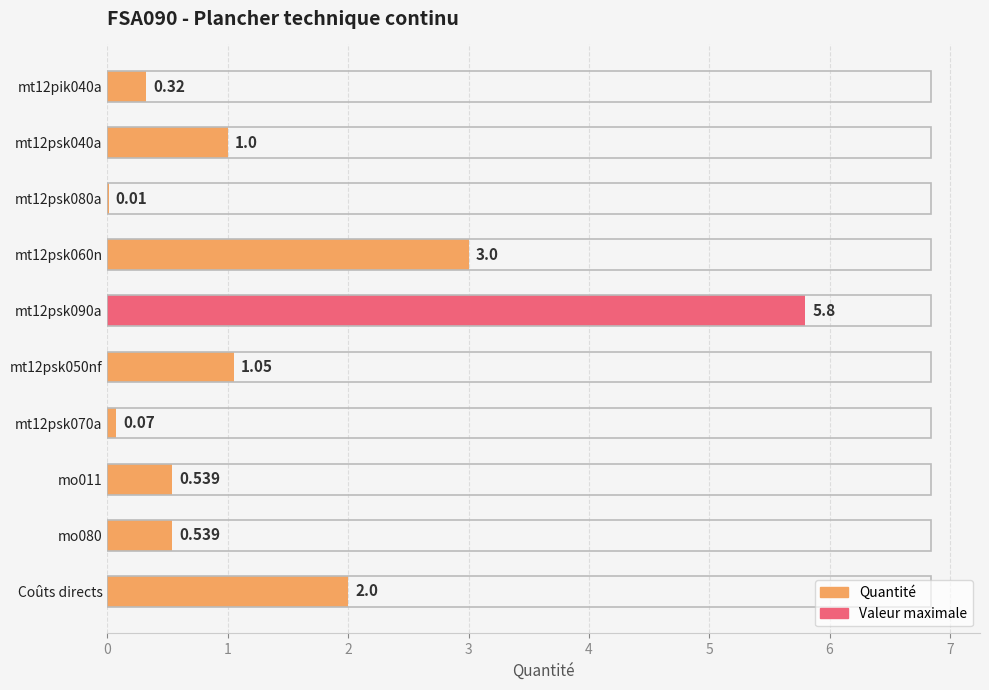

The value at mt12psk090a is 5.8. True or false?

True